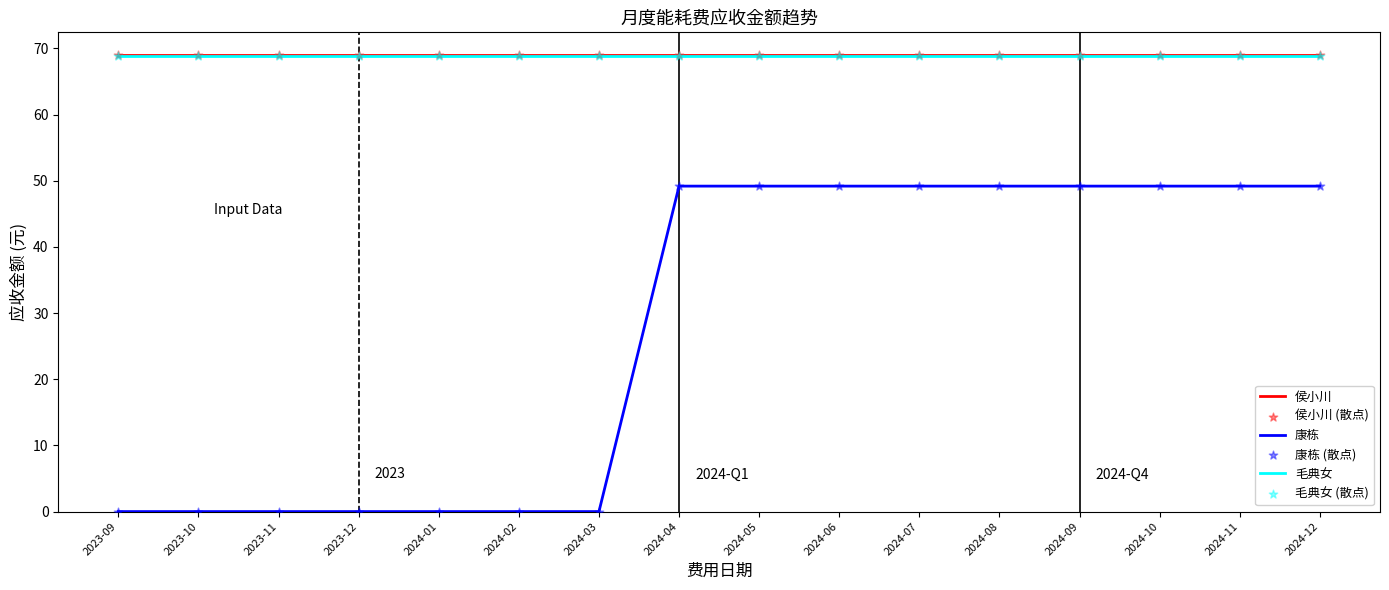

What is the total value across all series at 2023-12?

137.8